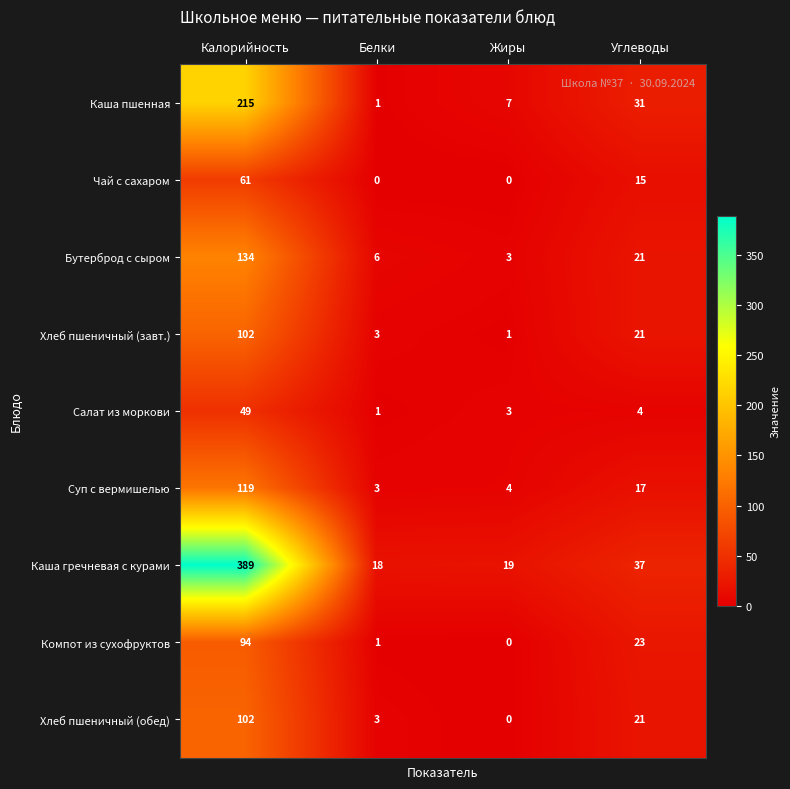

At which label is Каша пшенная closest to 108?

Углеводы